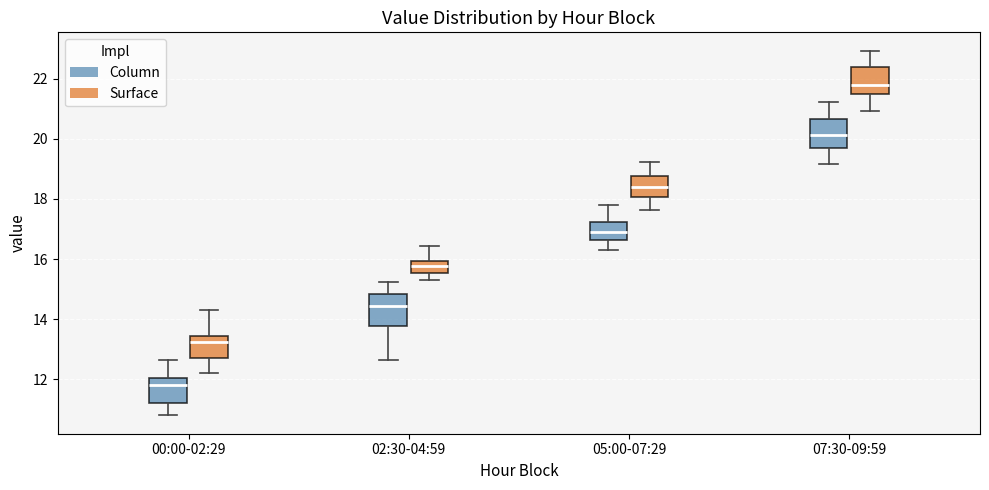

Where is the upper edge of the box for 07:30-09:59 (Column) on the y-axis? The values are not printed on the chart, so give them approximately, as read against the axis.

20.6